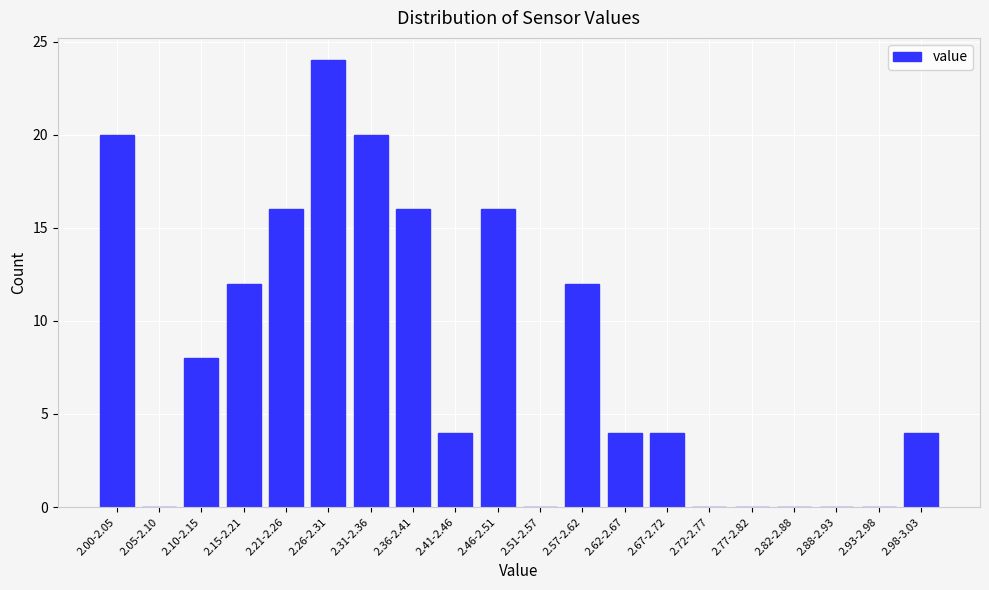

Reading left to right, transcribe all the data shown in this chart.

2.00-2.05=20	2.05-2.10=0	2.10-2.15=8	2.15-2.21=12	2.21-2.26=16	2.26-2.31=24	2.31-2.36=20	2.36-2.41=16	2.41-2.46=4	2.46-2.51=16	2.51-2.57=0	2.57-2.62=12	2.62-2.67=4	2.67-2.72=4	2.72-2.77=0	2.77-2.82=0	2.82-2.88=0	2.88-2.93=0	2.93-2.98=0	2.98-3.03=4